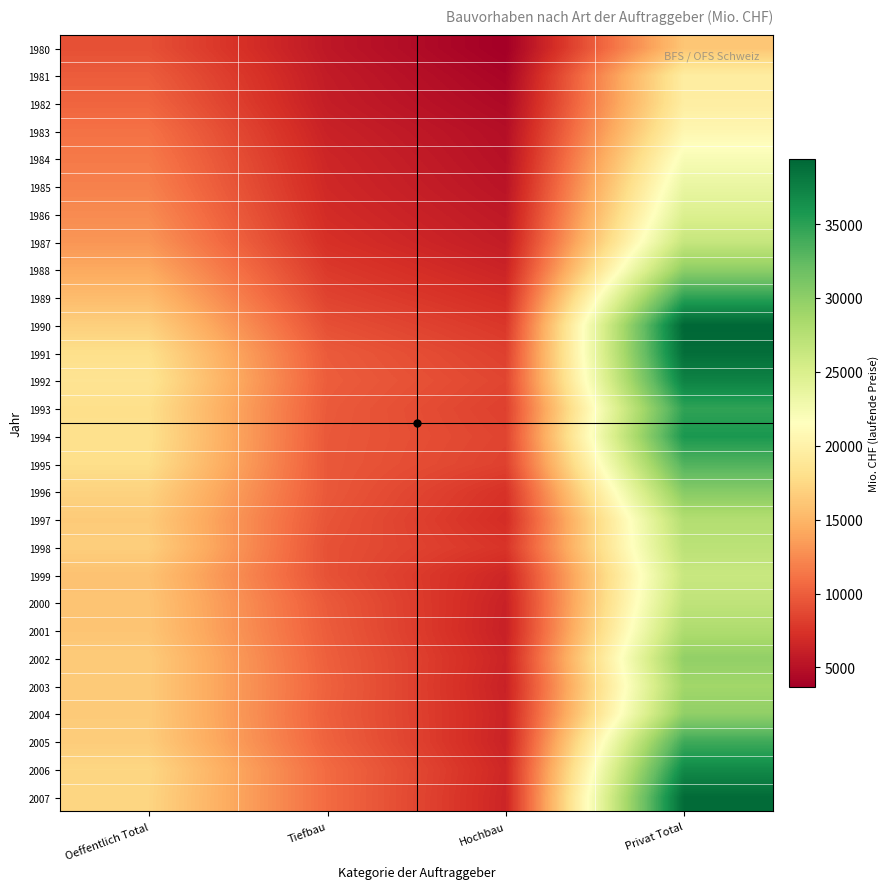

Which category has the lowest value across all series?

Hochbau